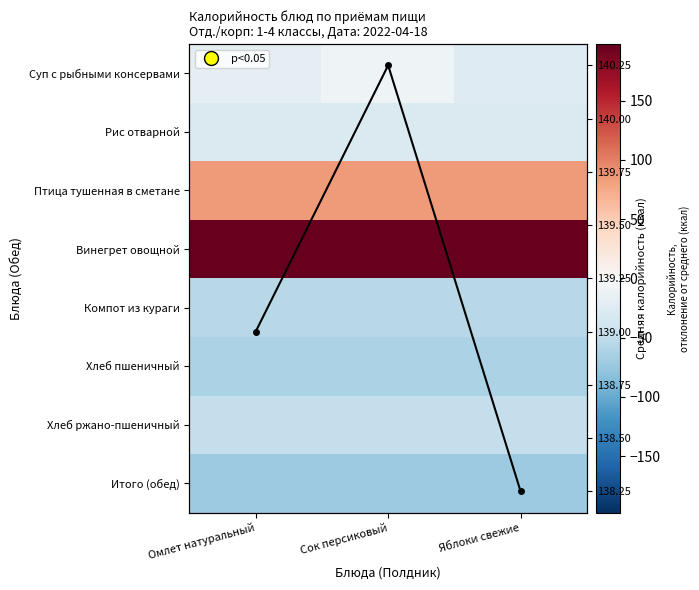

List the series in order of their peak value, lowest first.

Итого (обед), Хлеб пшеничный, Компот из кураги, Хлеб ржано-пшеничный, Рис отварной, Суп с рыбными консервами, Птица тушенная в сметане, Средняя калорийность, Винегрет овощной